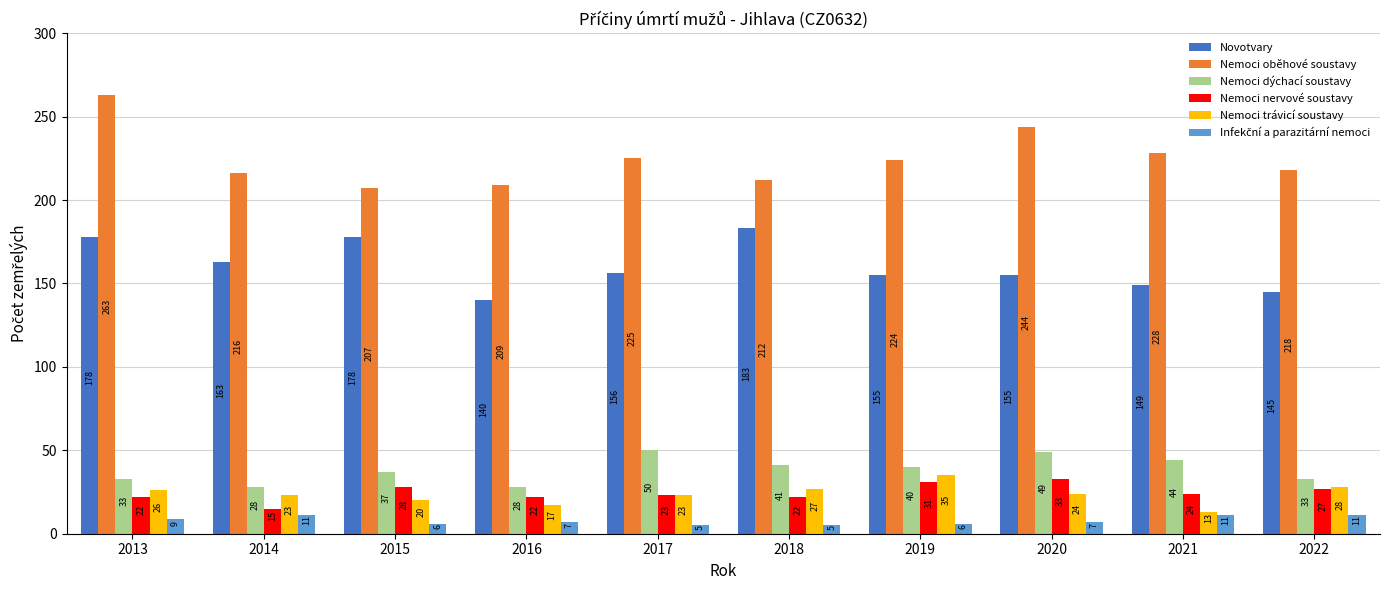

At which label does Novotvary reach its minimum?

2016